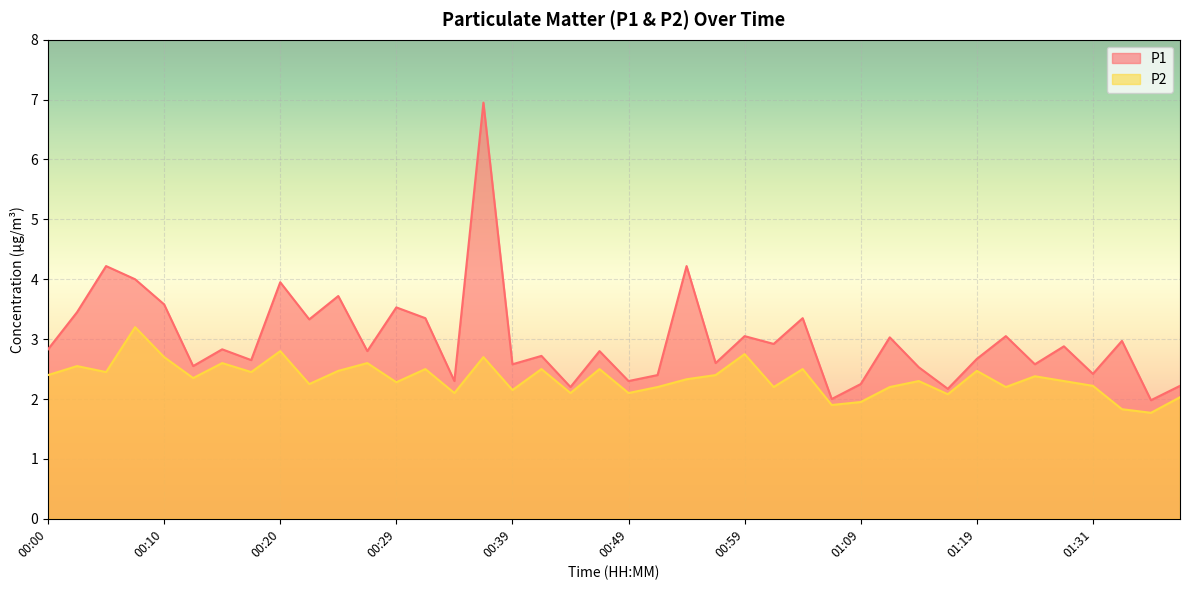

At which label does P2 first exceed 2?

00:00